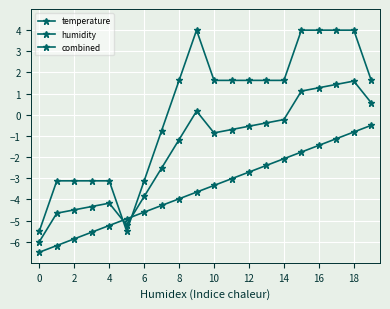

How many series are shown in this chart?

3